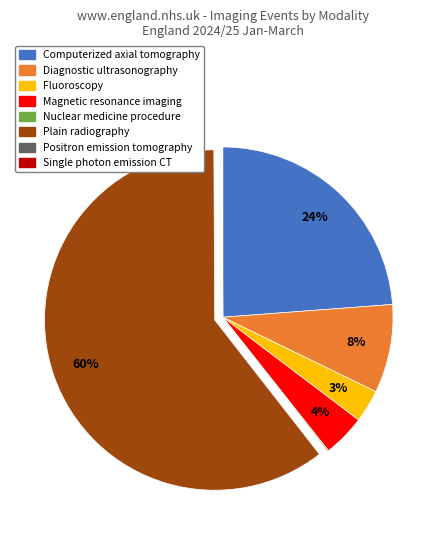

Is there a majority slice in this chart?

Yes